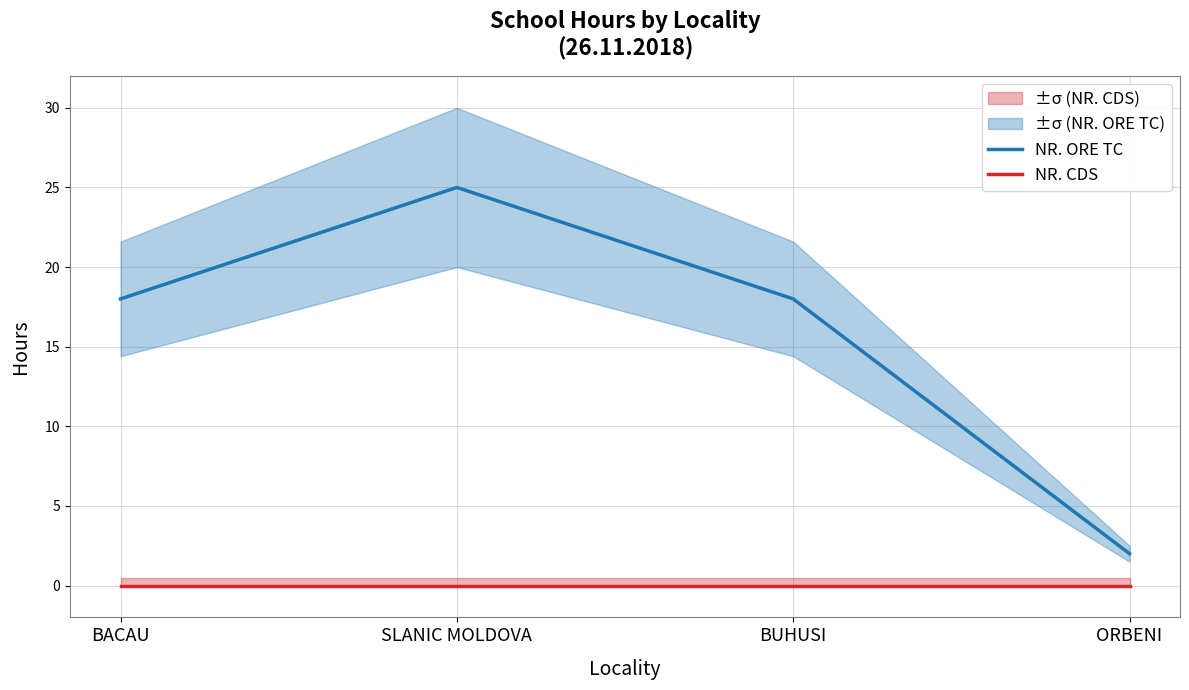

How many distinct data groups are displayed?

2